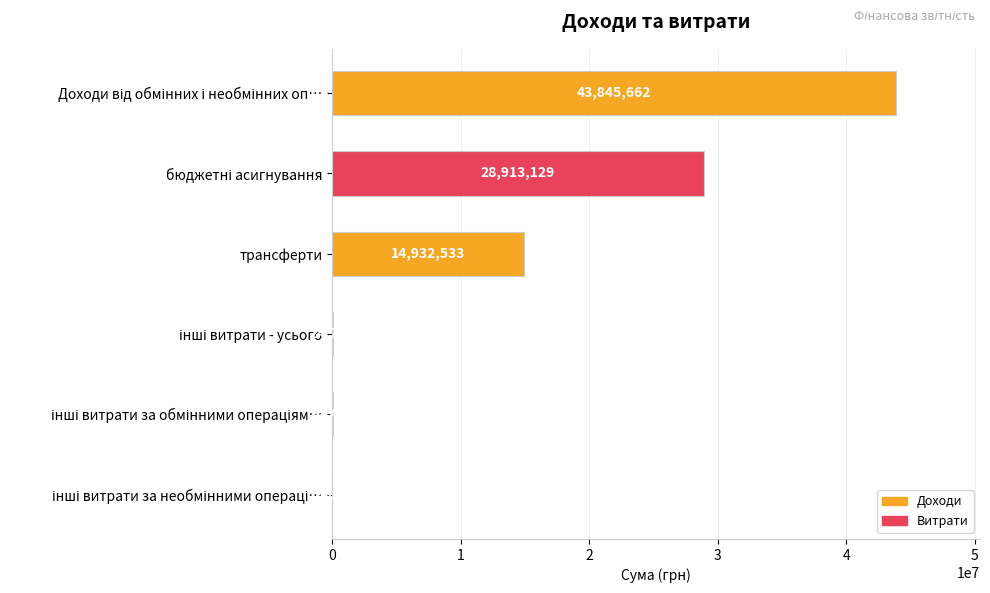

What is the sum of all values?

87740758